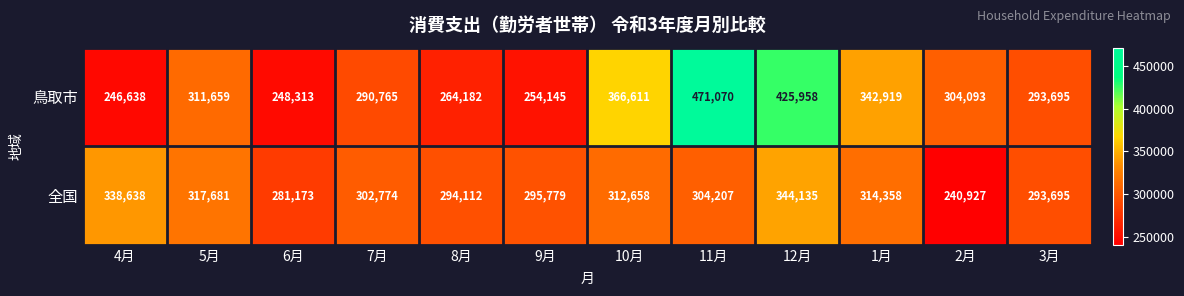

Reading left to right, transcribe all the data shown in this chart.

鳥取市: 4月=246638	5月=311659	6月=248313	7月=290765	8月=264182	9月=254145	10月=366611	11月=471070	12月=425958	1月=342919	2月=304093	3月=293695
全国: 4月=338638	5月=317681	6月=281173	7月=302774	8月=294112	9月=295779	10月=312658	11月=304207	12月=344135	1月=314358	2月=240927	3月=293695